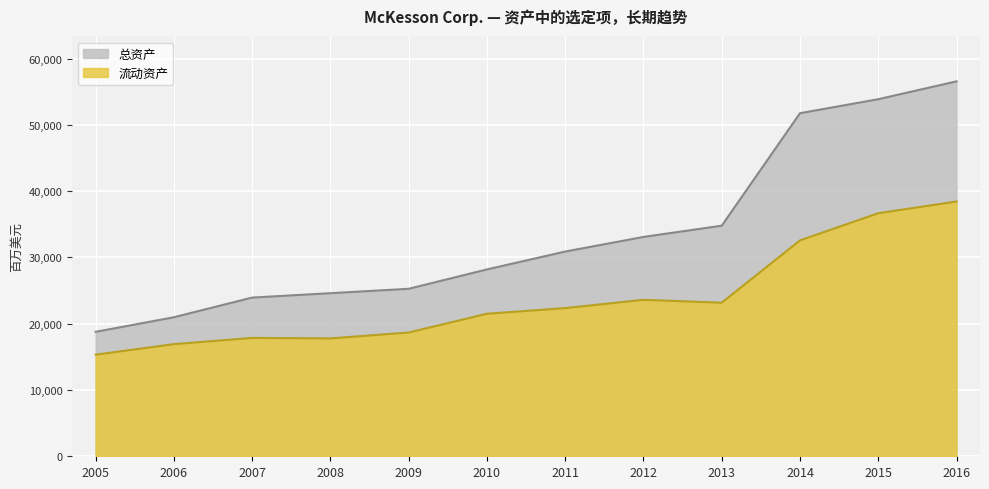

Reading left to right, extract all data points from this chart.

流动资产: 2005=15332	2006=16919	2007=17856	2008=17786	2009=18671	2010=21504	2011=22357	2012=23603	2013=23170	2014=32573	2015=36670	2016=38437
总资产: 2005=18775	2006=20975	2007=23943	2008=24603	2009=25267	2010=28189	2011=30886	2012=33093	2013=34786	2014=51759	2015=53870	2016=56563